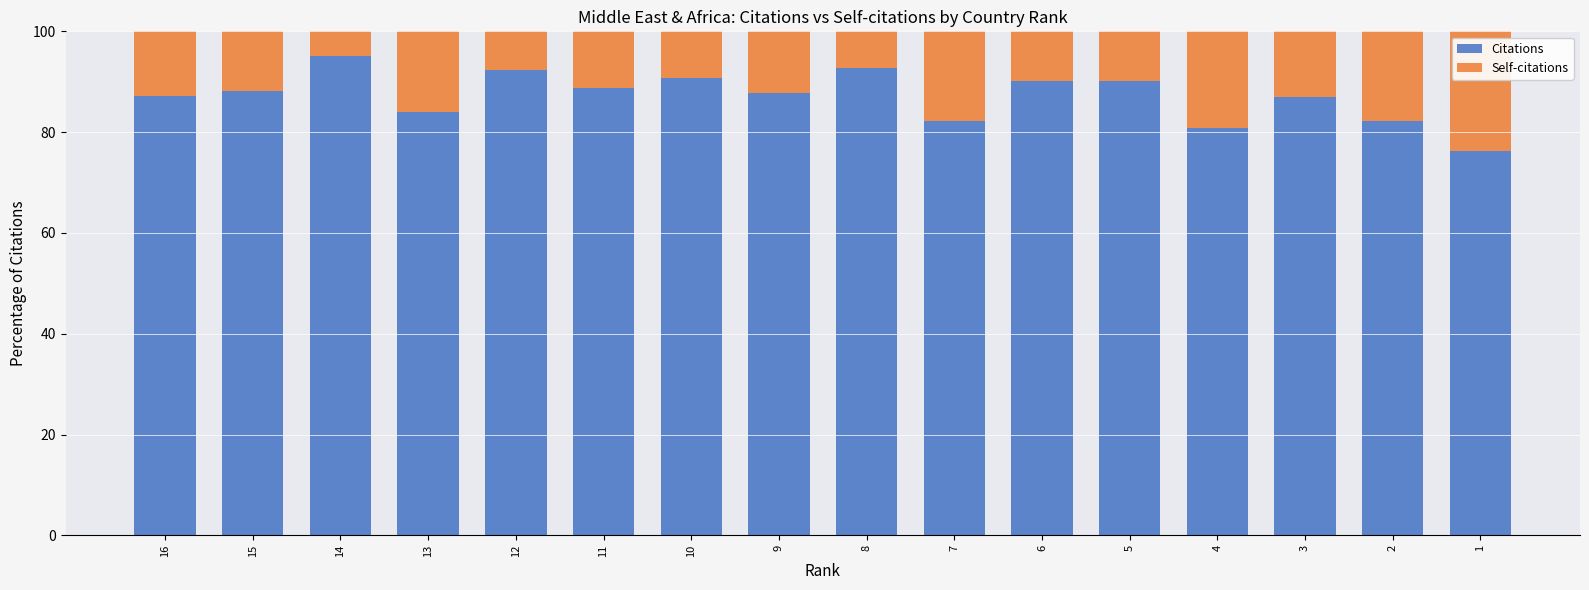

What is the total value across all series at 11?

100.0